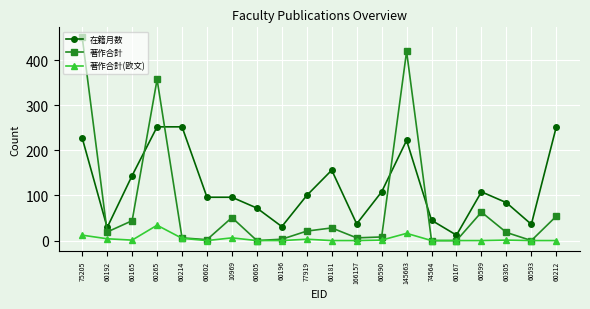

At which category is the sum across all series the highest?

75205